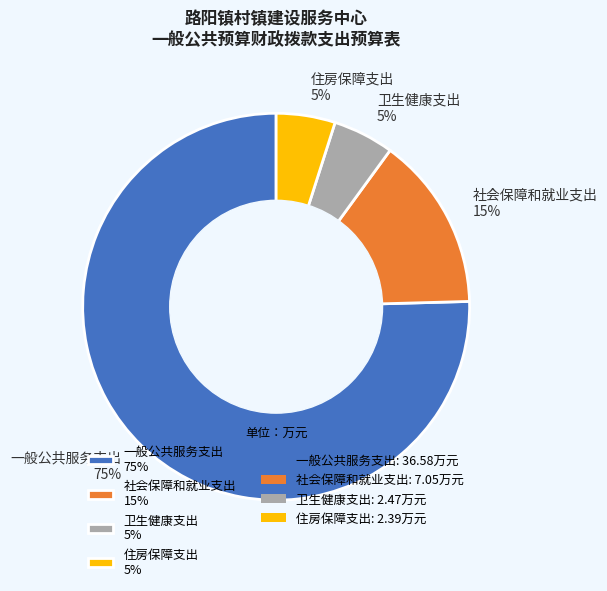

True or false: 一般公共服务支出 accounts for 75% of the total.

True